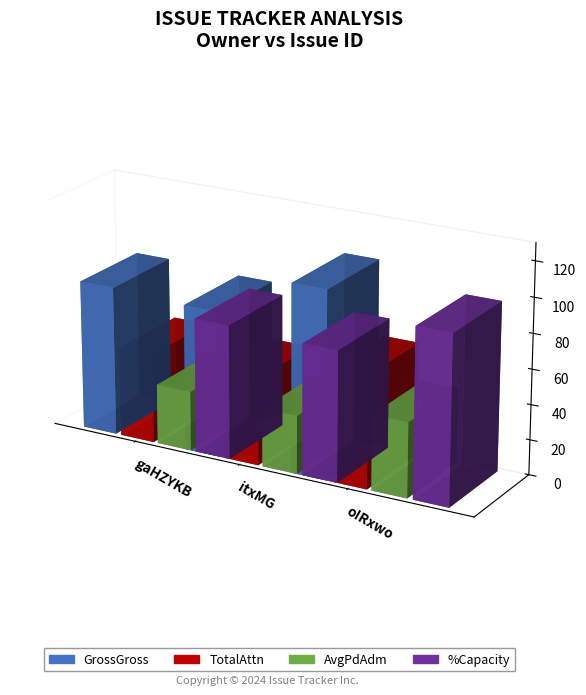

List the labels in order of value, smallest first.

itxMG, gaHZYKB, oIRxwo